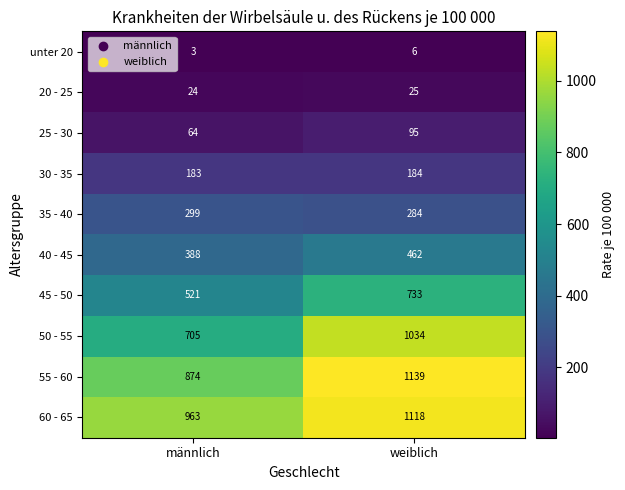

The value of 25 - 30 at männlich is 27. True or false?

False